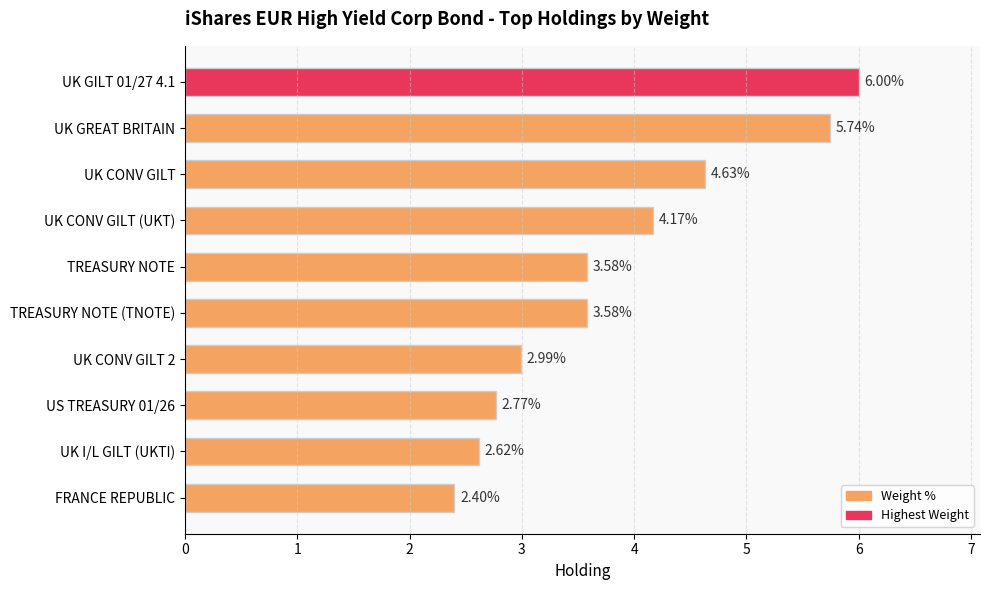

How many bars are there in total?

10